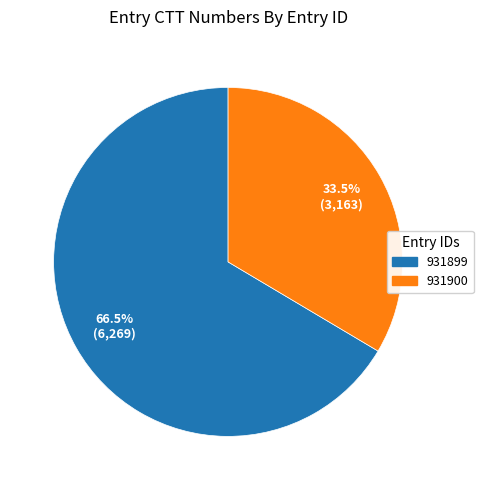

Combined, do 931900 and 931899 account for over 50%?

Yes